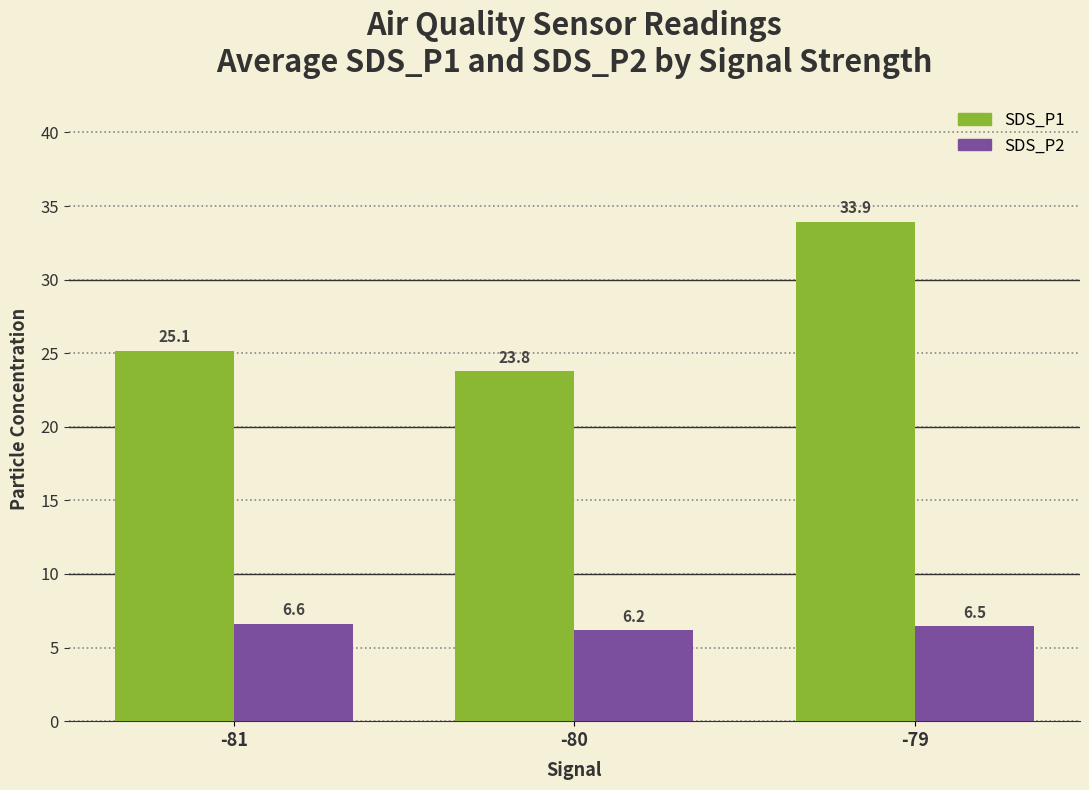

List the series in order of their peak value, highest first.

SDS_P1, SDS_P2